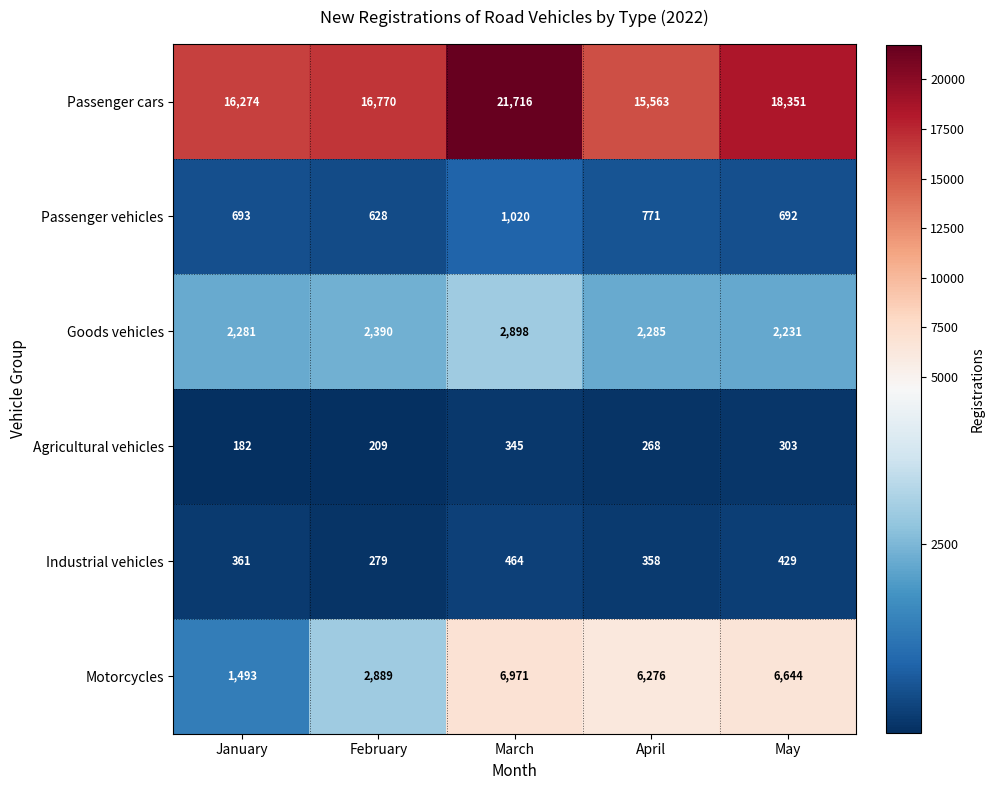

What is the total value across all series at March?

33414